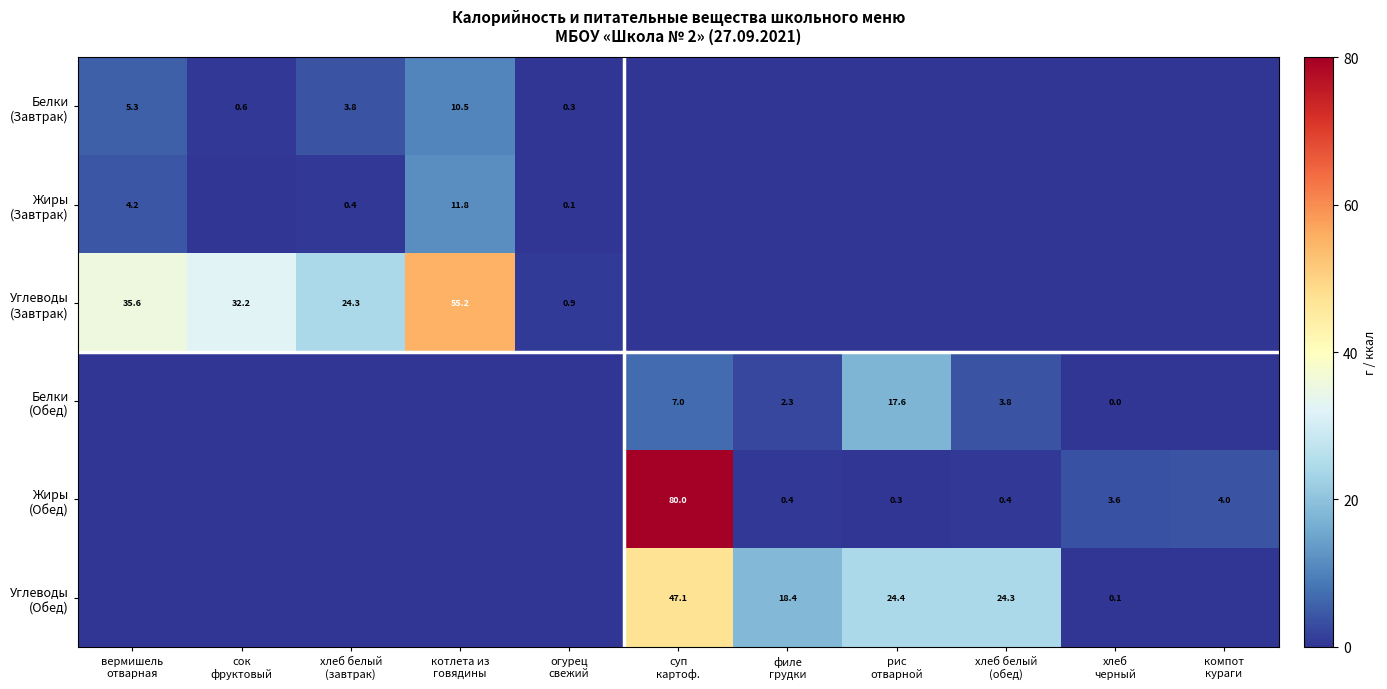

Rank the categories by Жиры (Завтрак) value from lowest to highest.

сок фруктовый, суп картоф., филе грудки, рис отварной, хлеб белый (обед), хлеб черный, компот кураги, огурец свежий, хлеб белый (завтрак), вермишель отварная, котлета из говядины